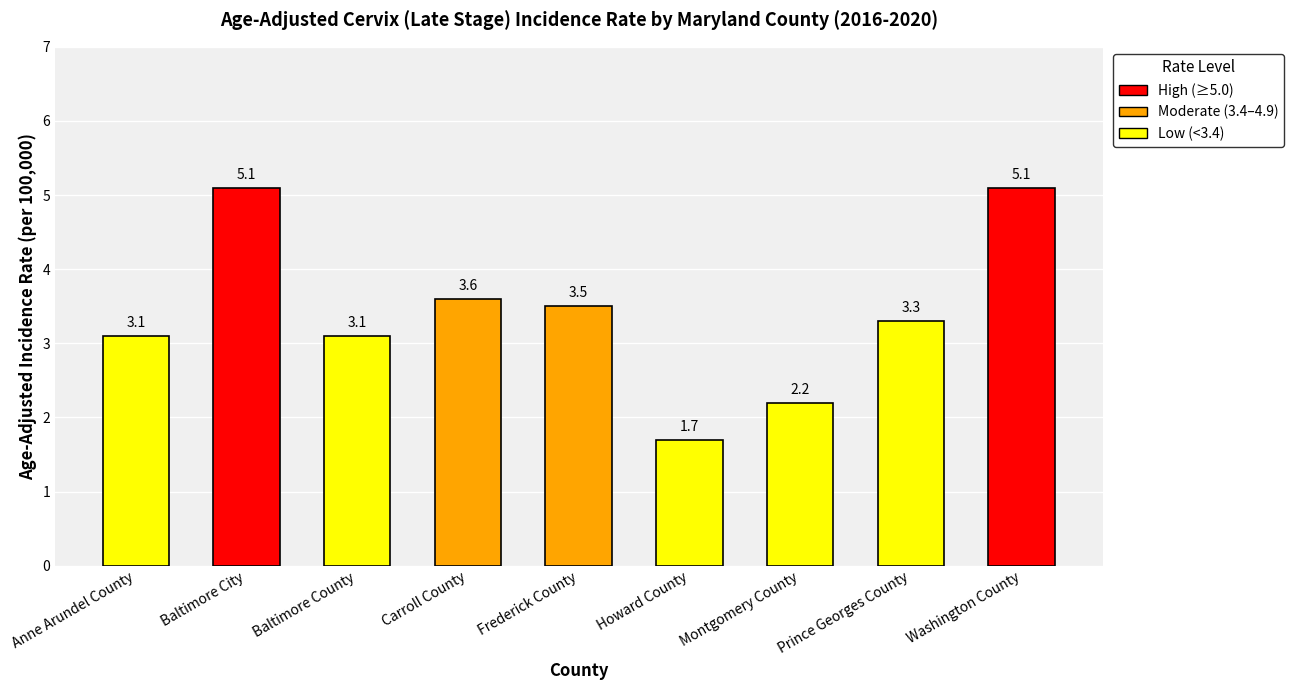

How many bars are there in total?

9